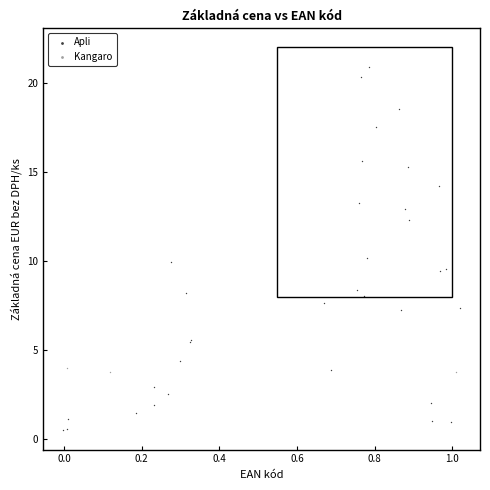

Which series has the widest spread of Y values?

Apli